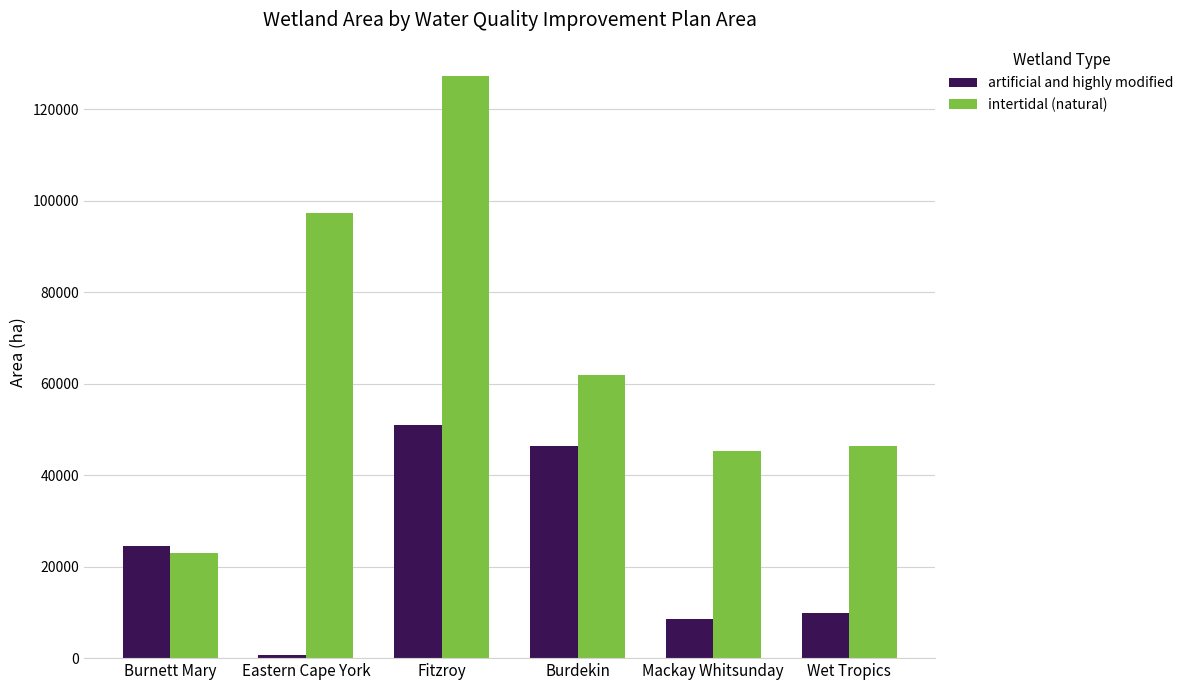

List the series in order of their overall mean, highest first.

intertidal (natural), artificial and highly modified